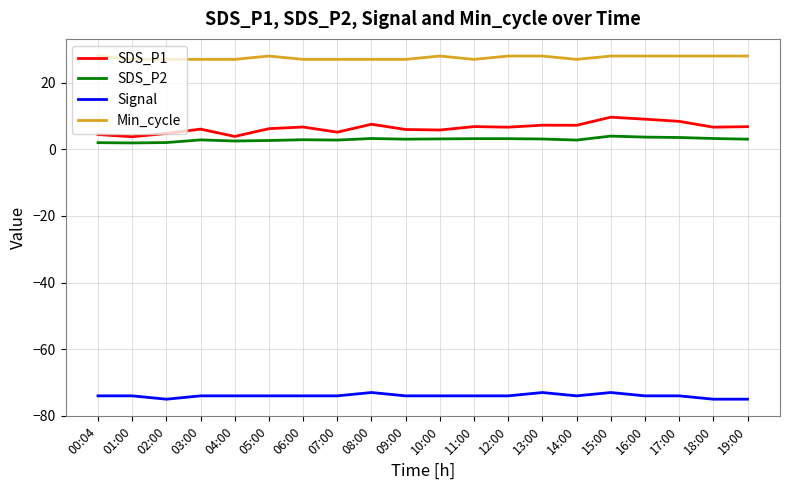

Which series has the widest spread of values?

SDS_P1